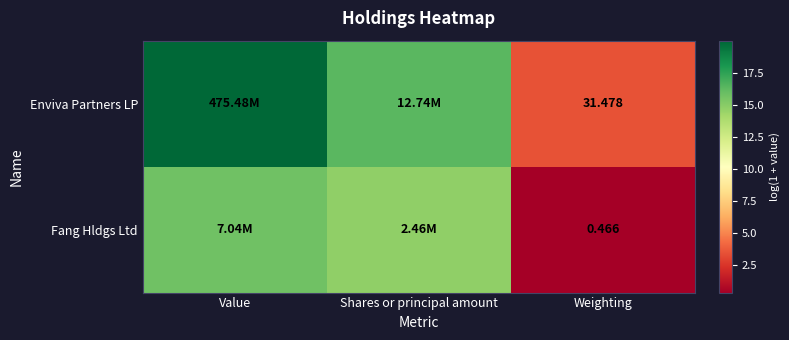

At Weighting, list the series in order from largest to smallest.

Enviva Partners LP, Fang Hldgs Ltd